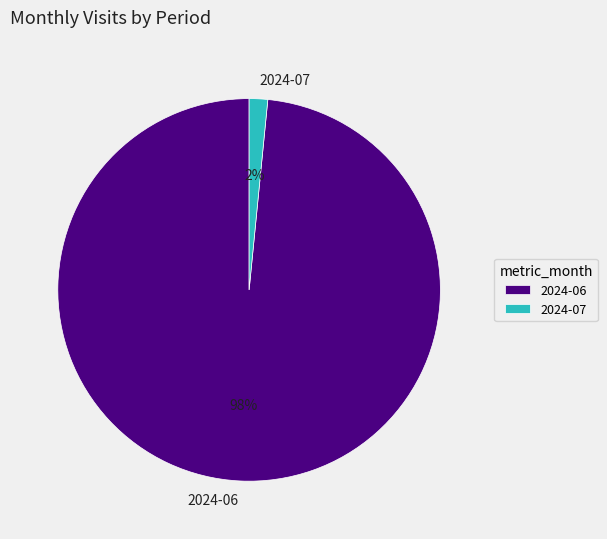

Which slice is the largest?

2024-06